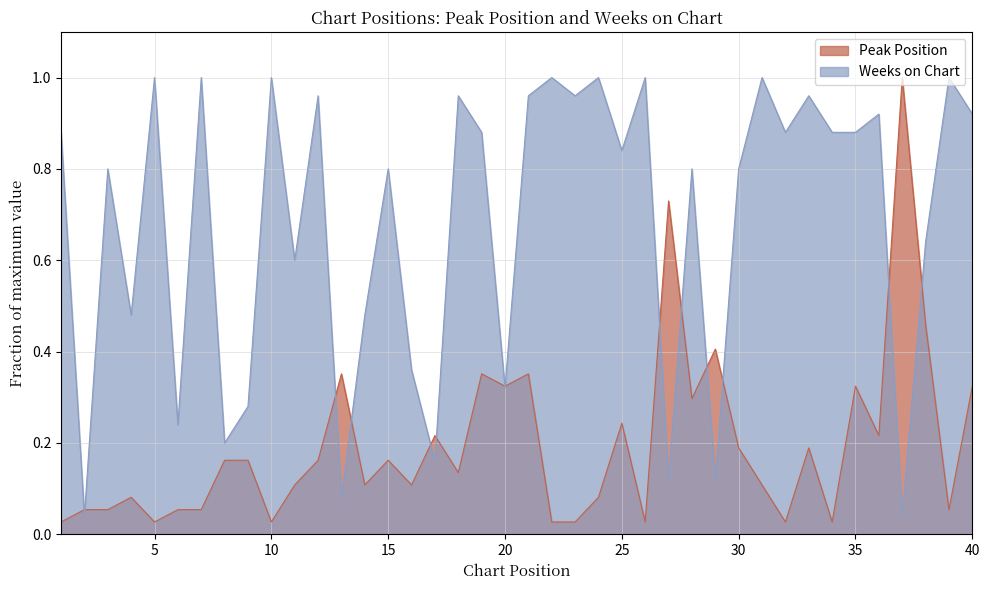

At which category is the sum across all series the highest?

21